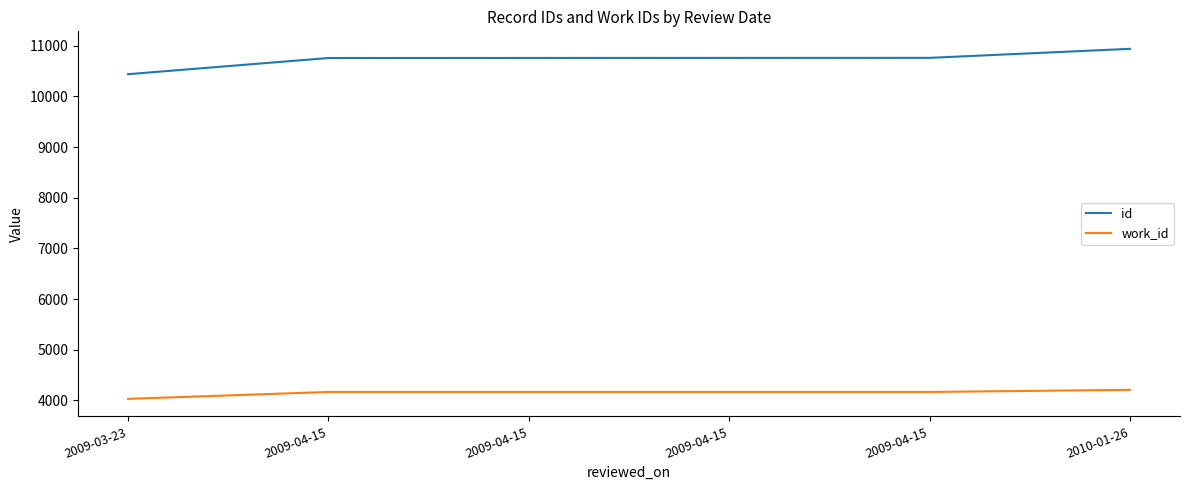

The work_id series shows 4168 at 2009-04-15. True or false?

True